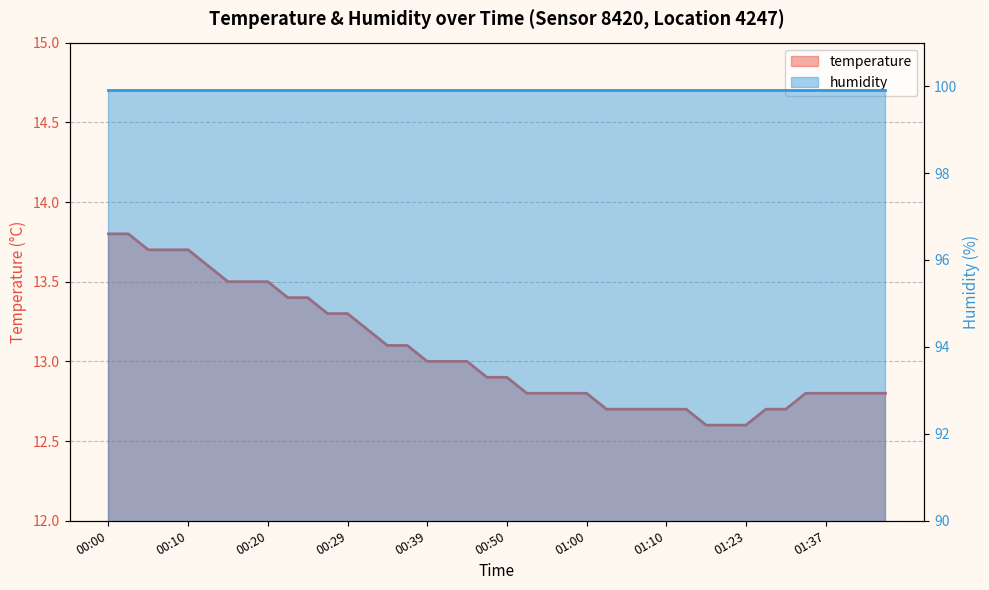

Between 00:15 and 00:02, which is larger?

00:02